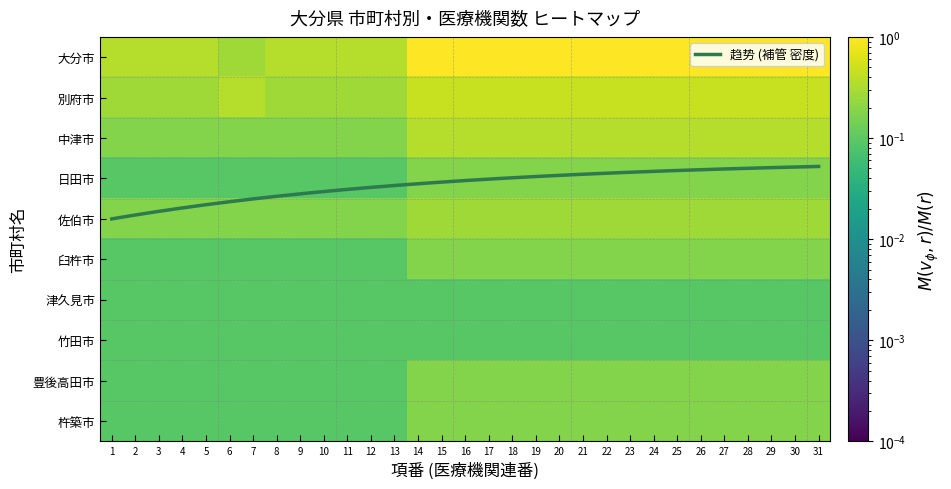

What is the difference between the maximum and minimum values in the 中津市 series?

0.2